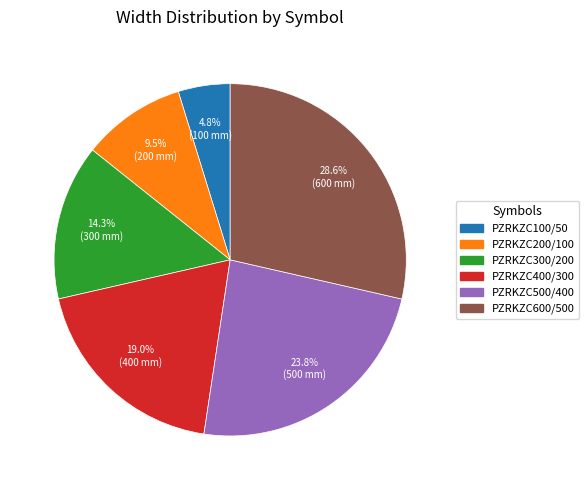

Is it true that PZRKZC300/200 is 14% of the pie?

True